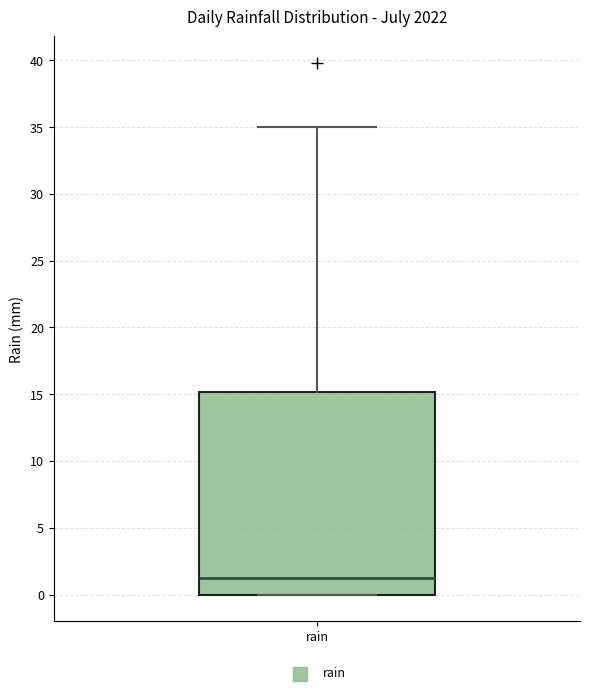

Read this box plot against the y-axis: the position of the median line, the range covered by the box, and the ends of both whiskers. The values are not printed on the chart, so give them approximately, as read against the axis.

median 1, box 0 to 15, whiskers 0 to 35